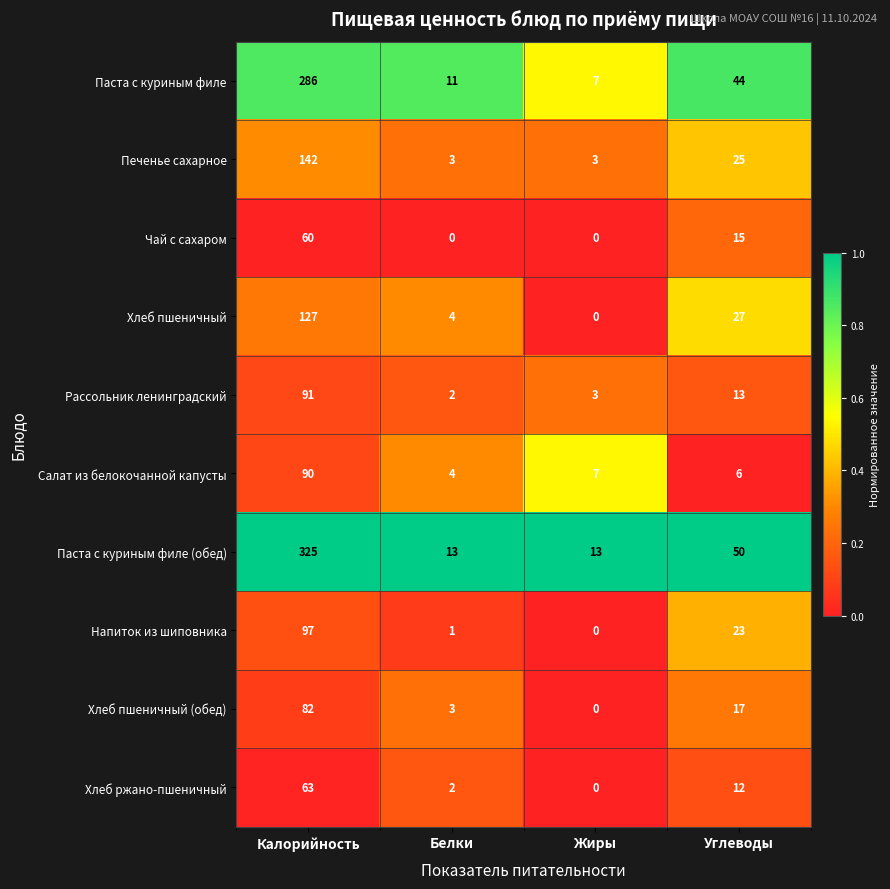

What is the total value across all series at Калорийность?

1363